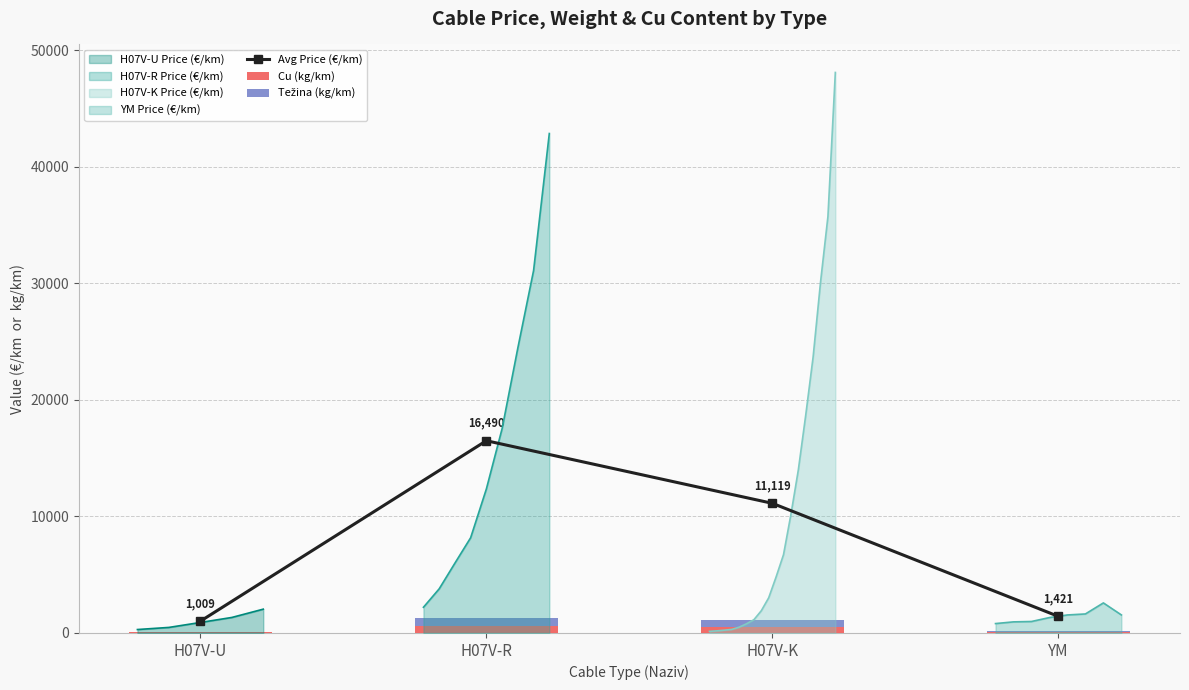

At which label is Cu (kg/km) closest to 327?

H07V-K